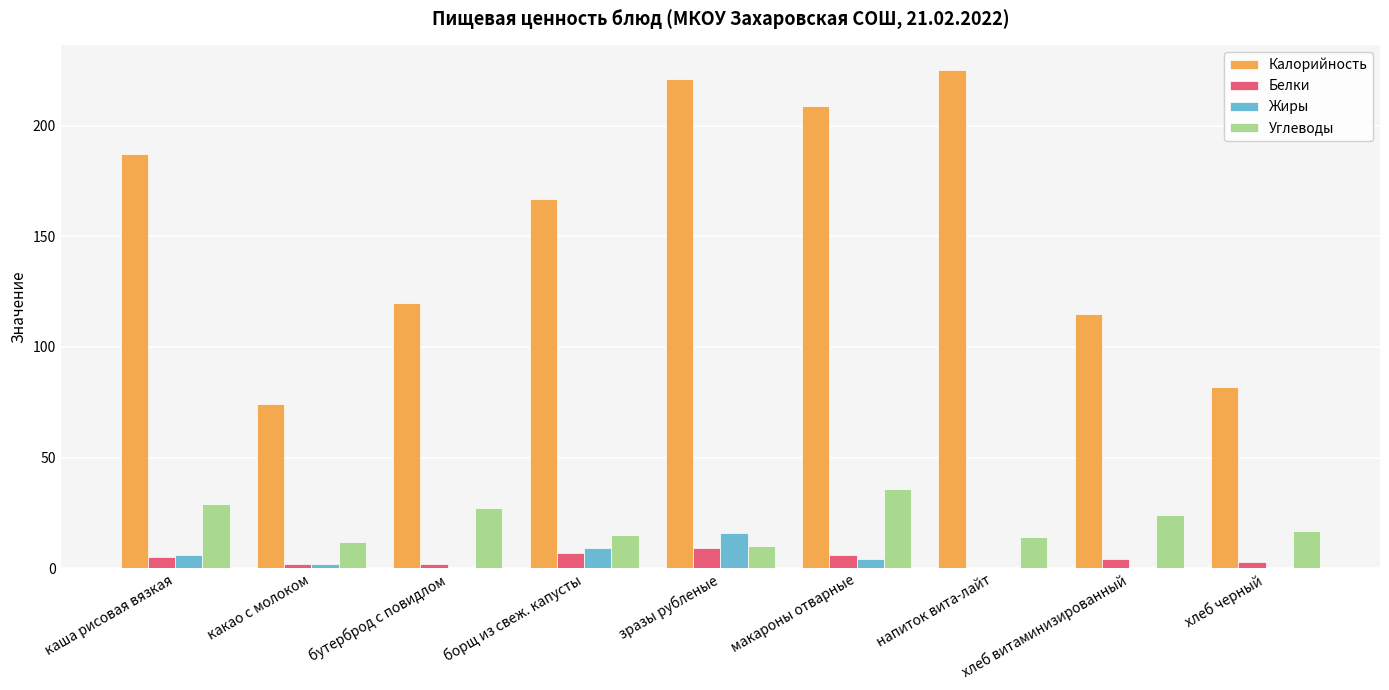

Is the value of Белки at хлеб витаминизированный greater than the value of Калорийность at бутерброд с повидлом?

No